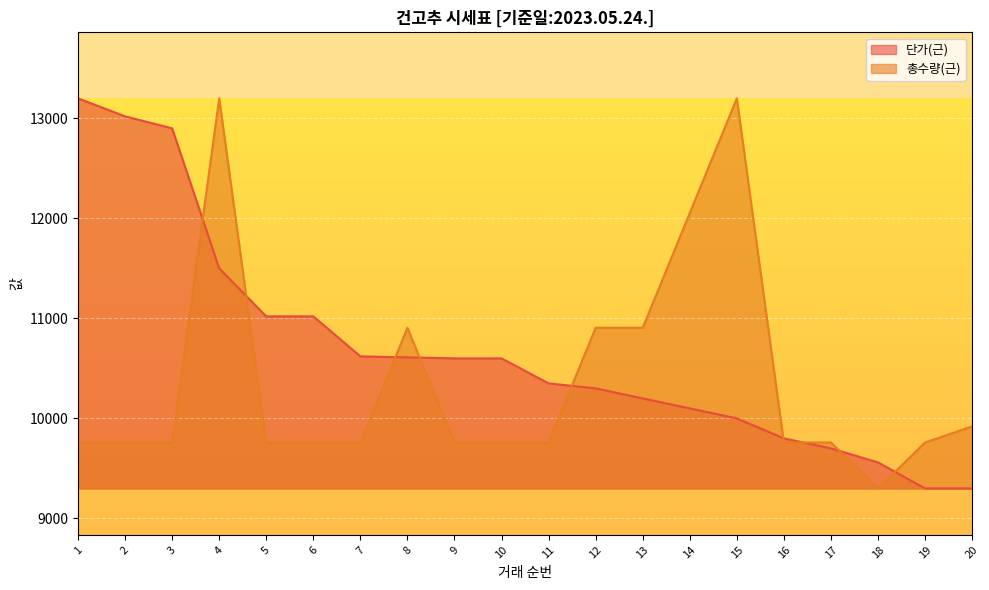

What is the maximum value for 단가(근)?

13200.0